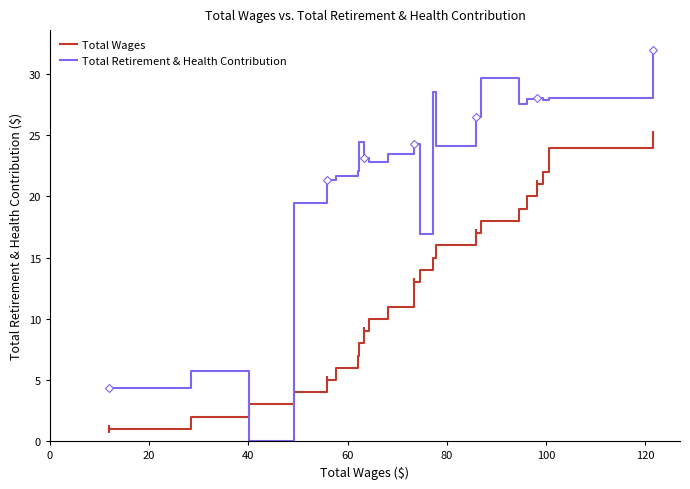

After their last crossing, which series has the higher values: Total Wages or Total Retirement & Health Contribution?

Total Retirement & Health Contribution